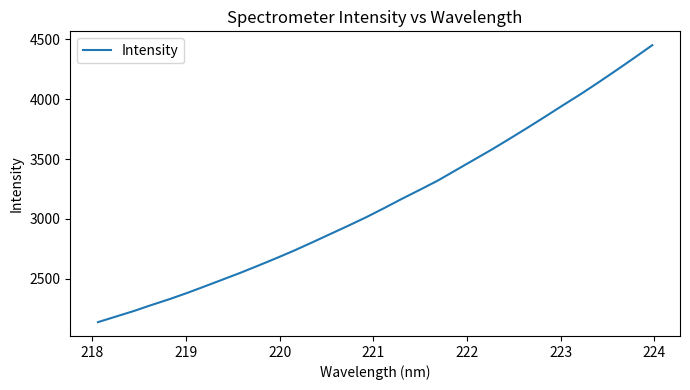

What is the difference between the maximum and minimum values?

2313.0